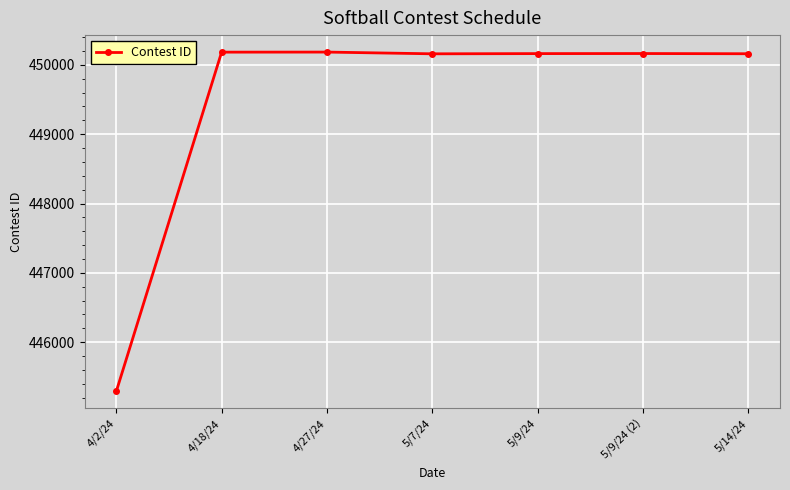

The value at 5/9/24 is 450163. True or false?

True